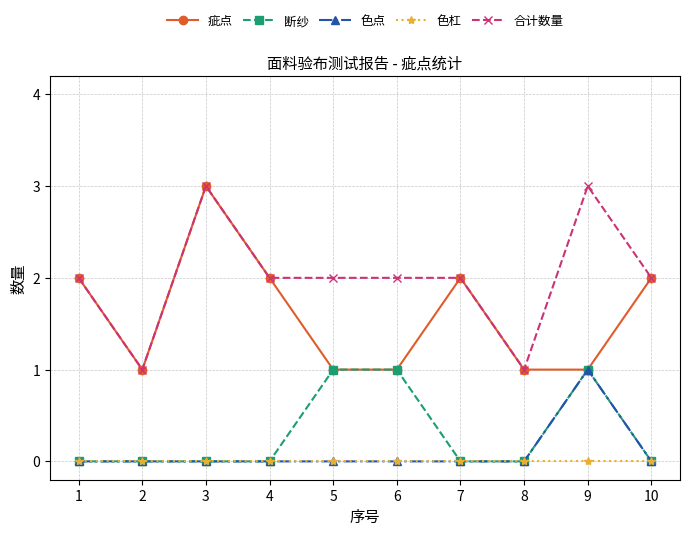

Between 3 and 9, which series saw the biggest shift?

疵点